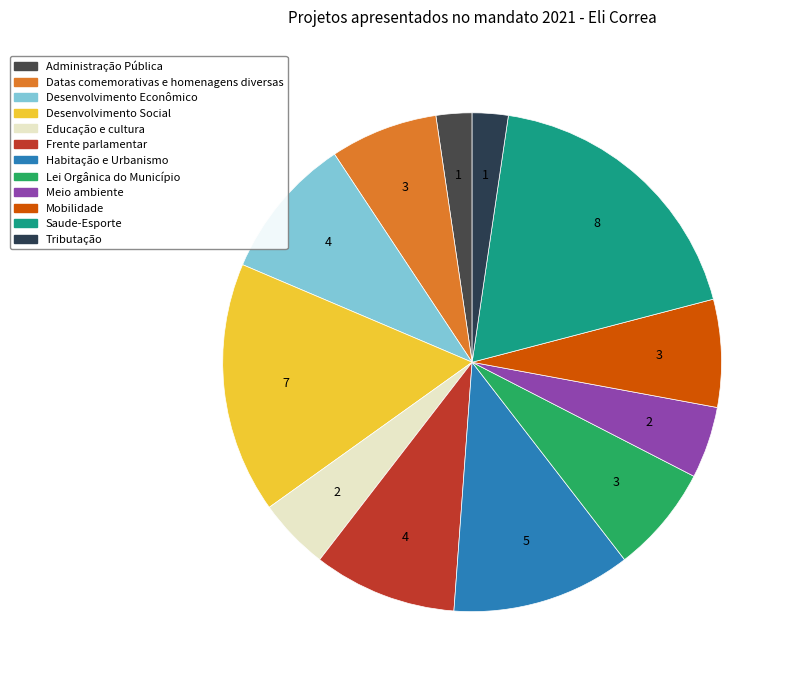

Is there any slice that represents more than half of the pie?

No